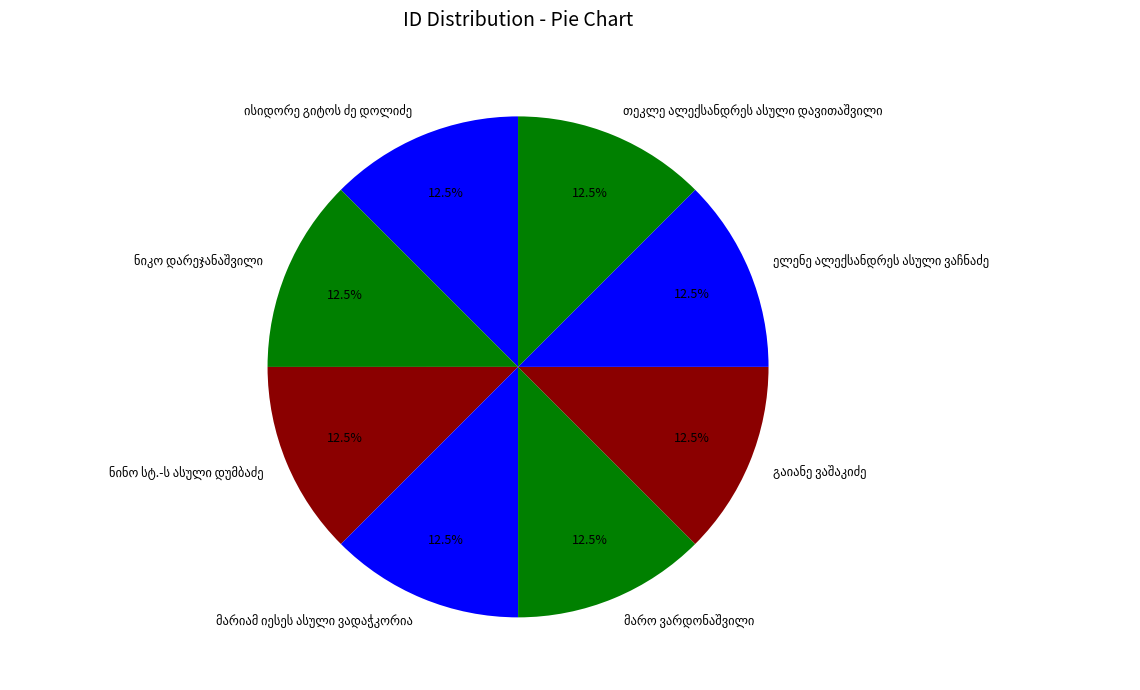

Is there any slice that represents more than half of the pie?

No